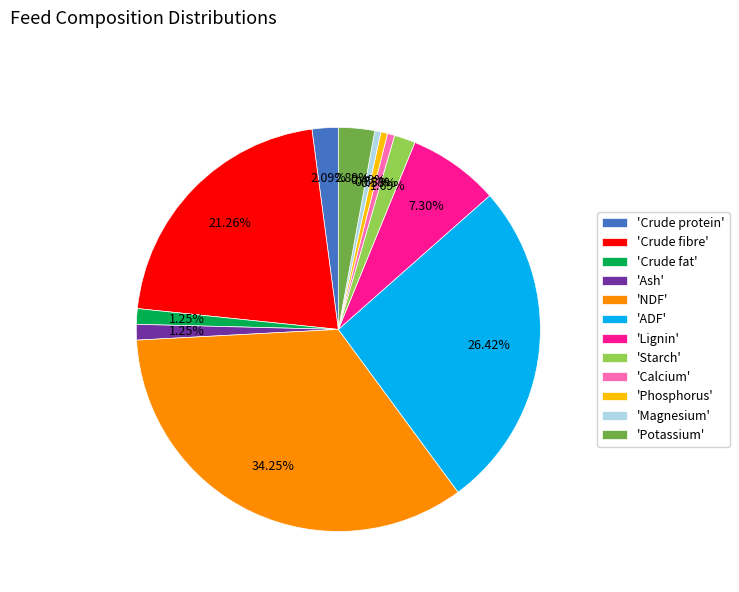

Is there a majority slice in this chart?

No